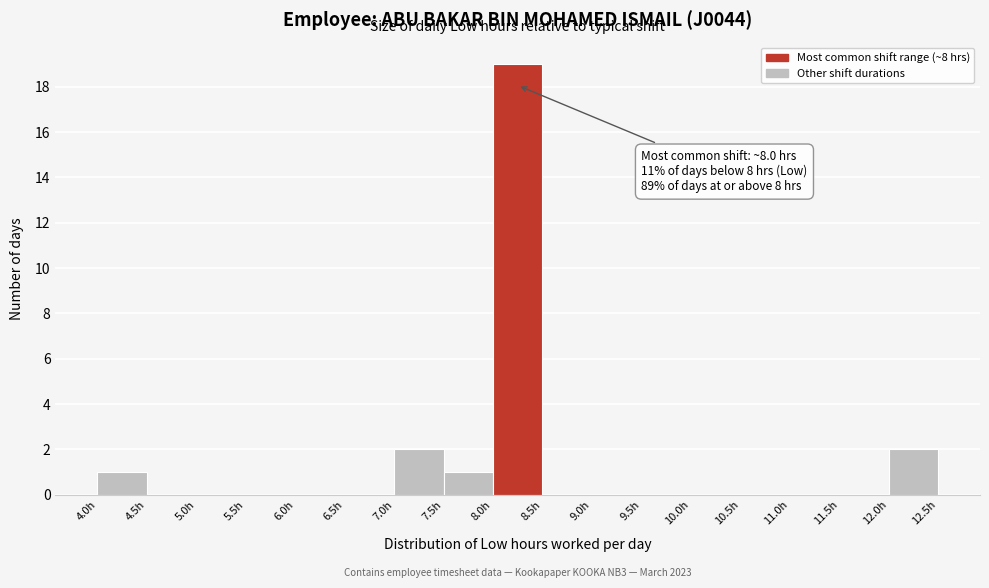

Over which range of the x-axis is the bar tallest?

8.0 to 8.5